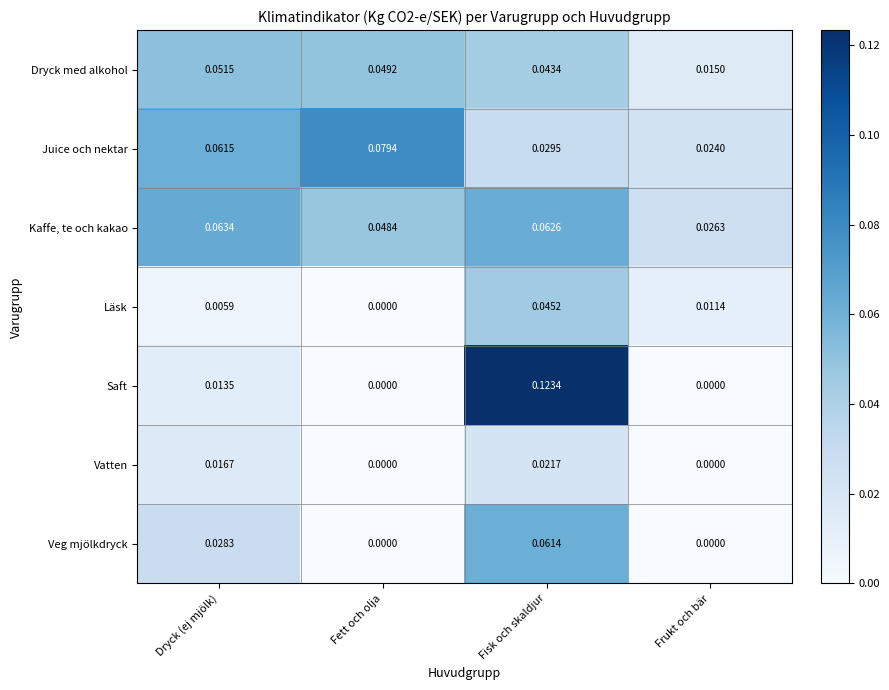

Rank the series by their maximum value, from lowest to highest.

Vatten, Läsk, Dryck med alkohol, Veg mjölkdryck, Kaffe, te och kakao, Juice och nektar, Saft